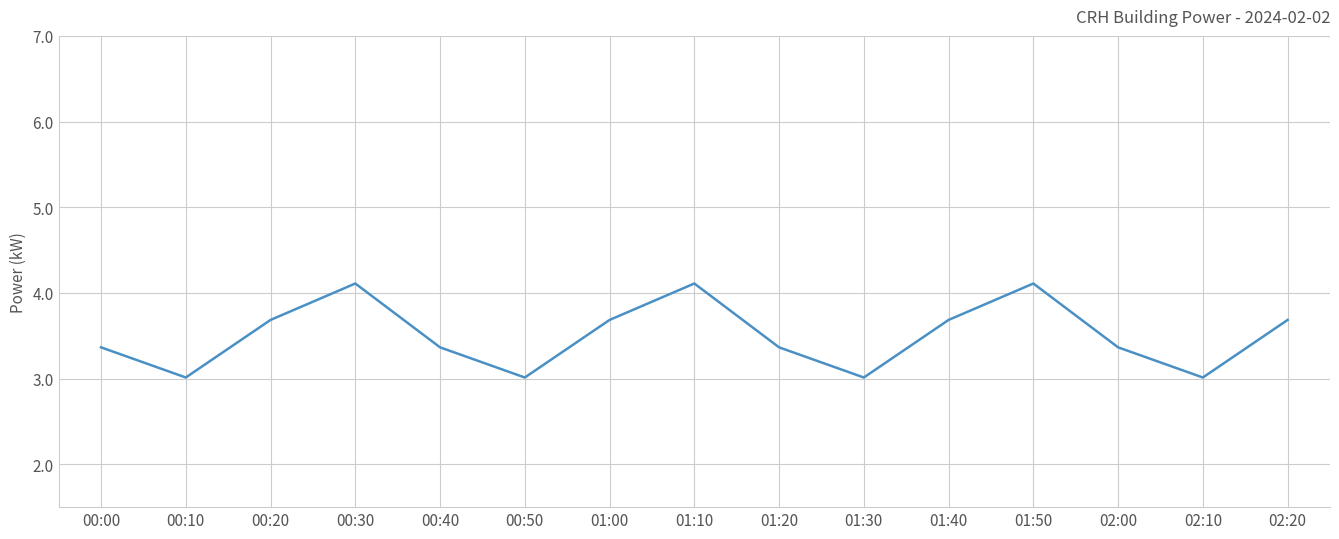

Reading left to right, transcribe all the data shown in this chart.

3.4	3.0	3.7	4.1	3.4	3.0	3.7	4.1	3.4	3.0	3.7	4.1	3.4	3.0	3.7